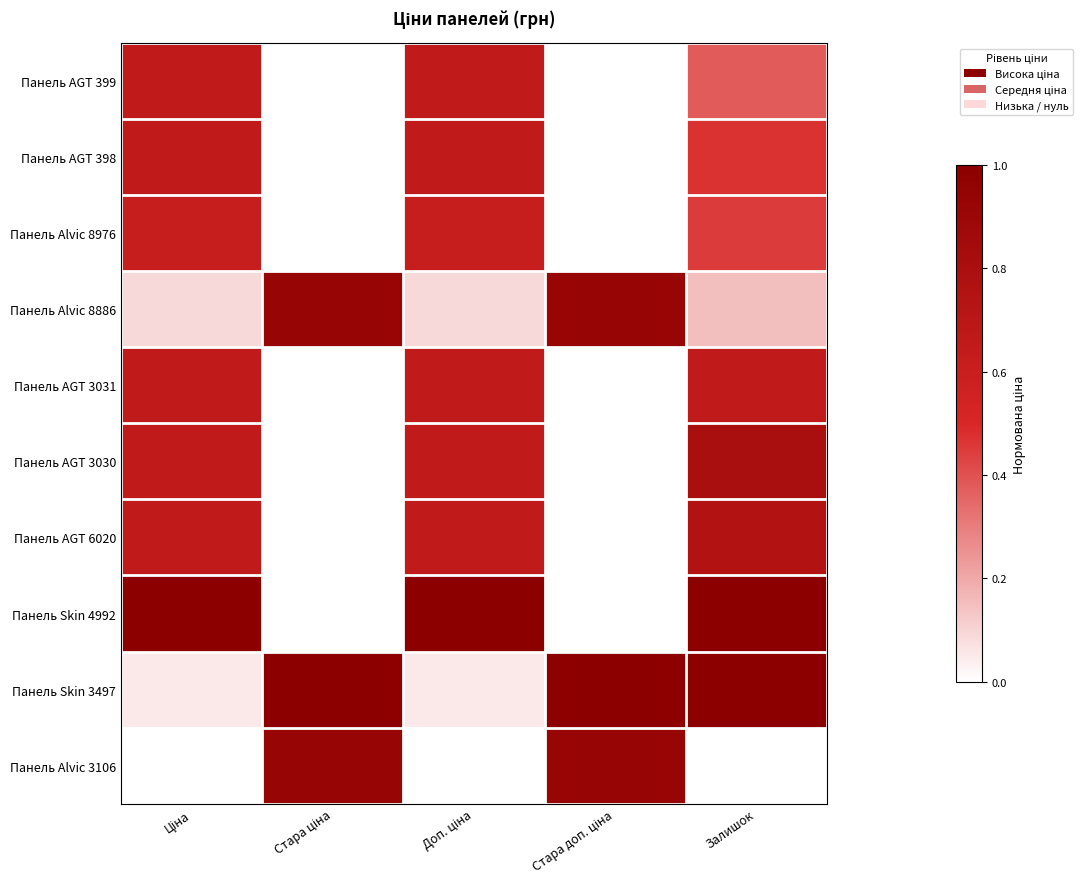

Reading left to right, extract all data points from this chart.

Панель AGT 399: Ціна=0.7	Стара ціна=0.0	Доп. ціна=0.7	Стара доп. ціна=0.0	Залишок=0.4
Панель AGT 398: Ціна=0.7	Стара ціна=0.0	Доп. ціна=0.7	Стара доп. ціна=0.0	Залишок=0.5
Панель Alvic 8976: Ціна=0.6	Стара ціна=0.0	Доп. ціна=0.6	Стара доп. ціна=0.0	Залишок=0.5
Панель Alvic 8886: Ціна=0.1	Стара ціна=0.9	Доп. ціна=0.1	Стара доп. ціна=0.9	Залишок=0.1
Панель AGT 3031: Ціна=0.7	Стара ціна=0.0	Доп. ціна=0.7	Стара доп. ціна=0.0	Залишок=0.7
Панель AGT 3030: Ціна=0.7	Стара ціна=0.0	Доп. ціна=0.7	Стара доп. ціна=0.0	Залишок=0.8
Панель AGT 6020: Ціна=0.7	Стара ціна=0.0	Доп. ціна=0.7	Стара доп. ціна=0.0	Залишок=0.8
Панель Skin 4992: Ціна=1.0	Стара ціна=0.0	Доп. ціна=1.0	Стара доп. ціна=0.0	Залишок=1.0
Панель Skin 3497: Ціна=0.1	Стара ціна=1.0	Доп. ціна=0.1	Стара доп. ціна=1.0	Залишок=1.0
Панель Alvic 3106: Ціна=0.0	Стара ціна=0.9	Доп. ціна=0.0	Стара доп. ціна=0.9	Залишок=0.0